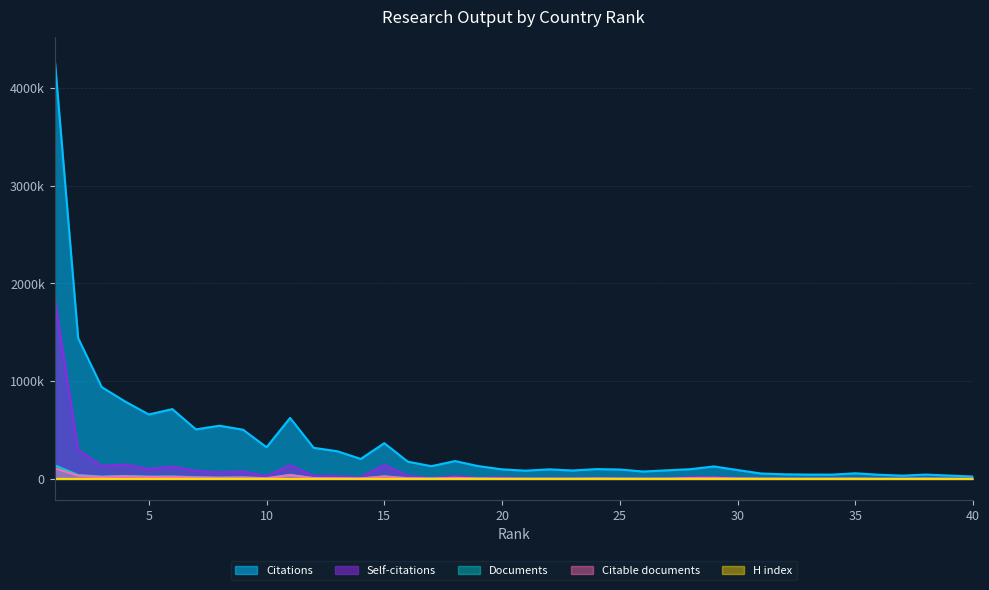

Which label corresponds to the smallest value in the chart?

40